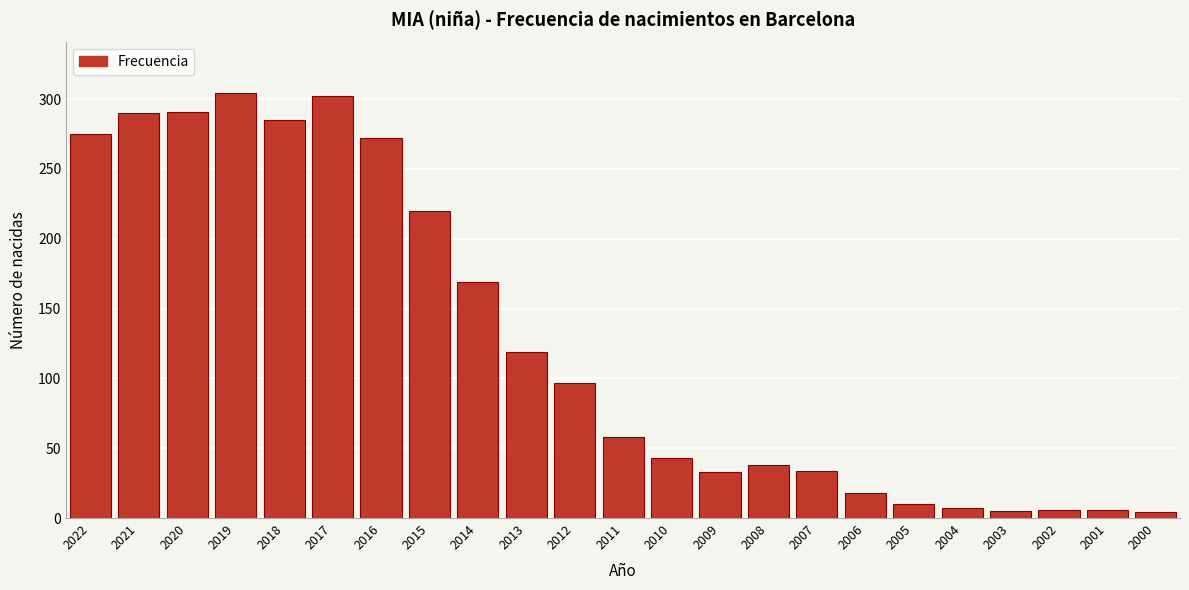

What is the maximum value shown in the chart?

304